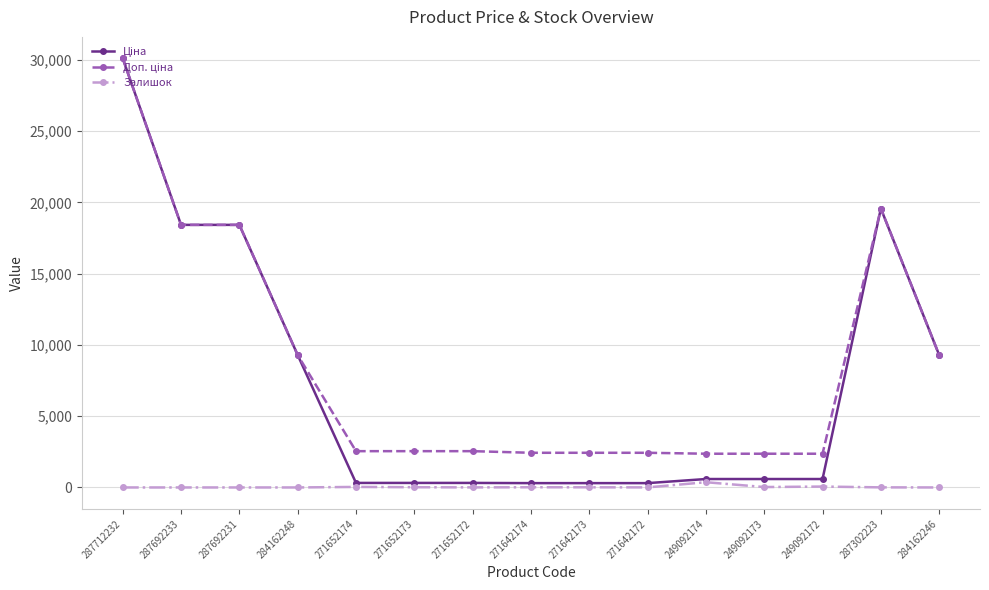

True or false: Залишок has a value of 0.0 at 284162248.

True